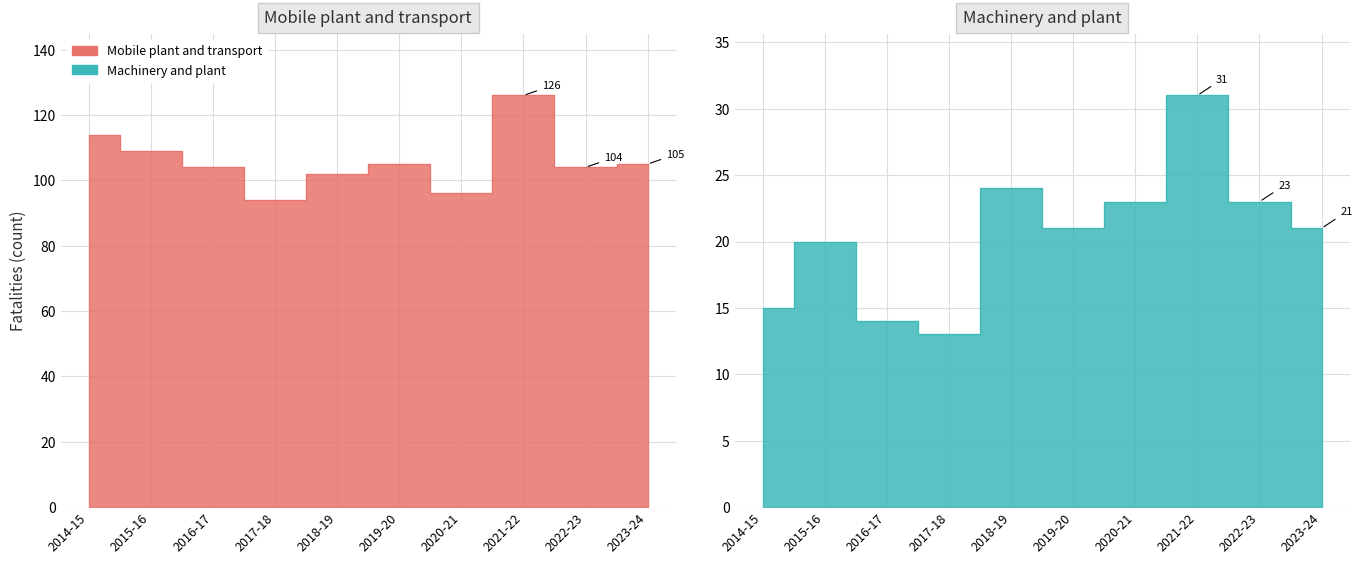

Reading left to right, list all the values displayed in this chart.

1 Machinery and plant: 15	20	14	13	24	21	23	31	23	21
2 Mobile plant and transport: 114	109	104	94	102	105	96	126	104	105